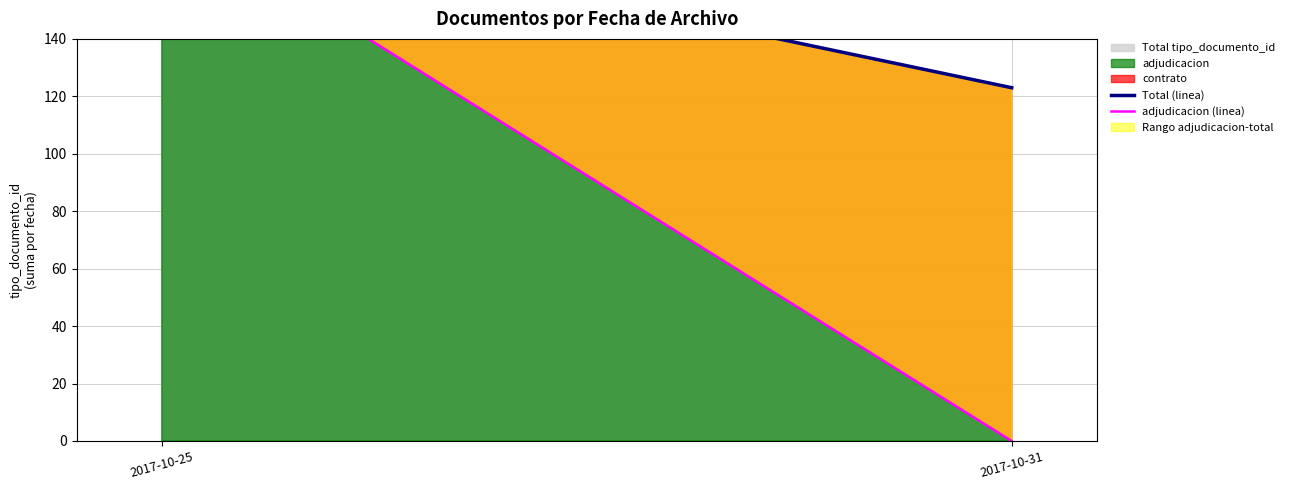

Which series changed the most between 2017-10-25 and 2017-10-31?

adjudicacion (linea)